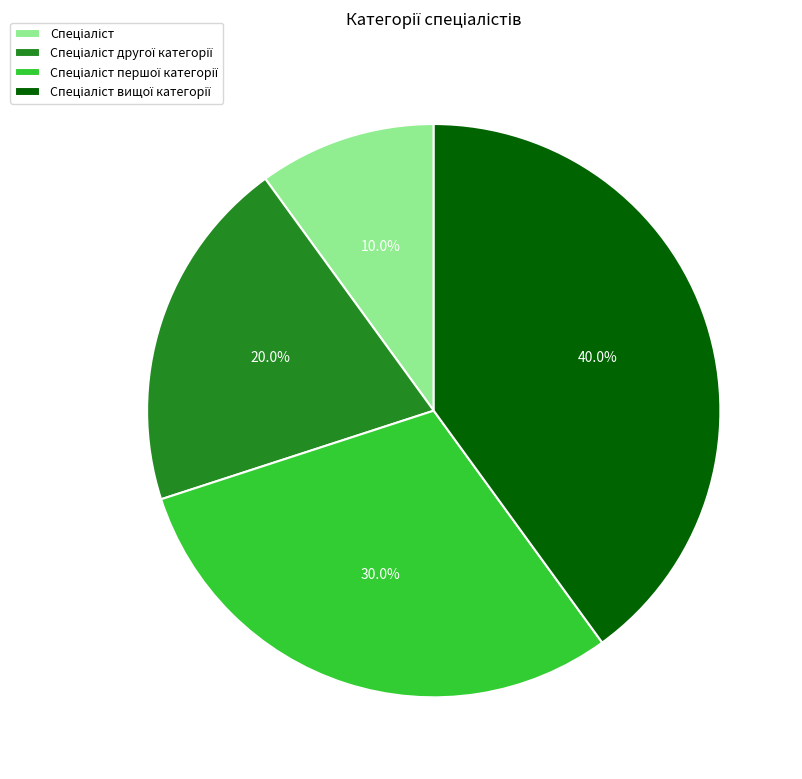

Is there a majority slice in this chart?

No